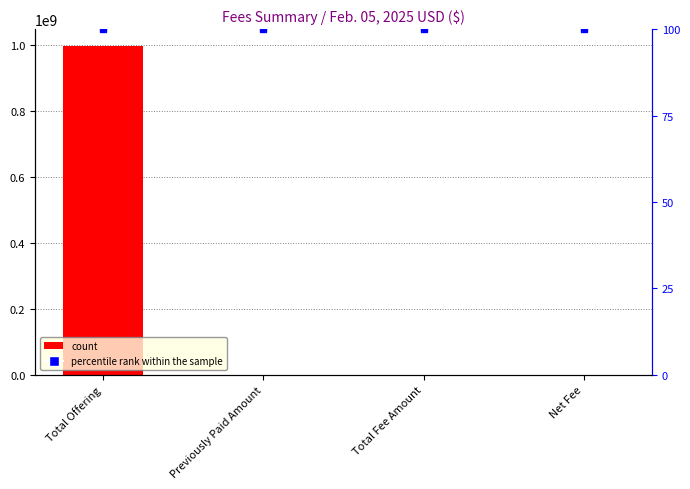

Reading left to right, extract all data points from this chart.

Total Offering=996825000.0	Previously Paid Amount=0.0	Total Fee Amount=152613.9	Net Fee=152613.9